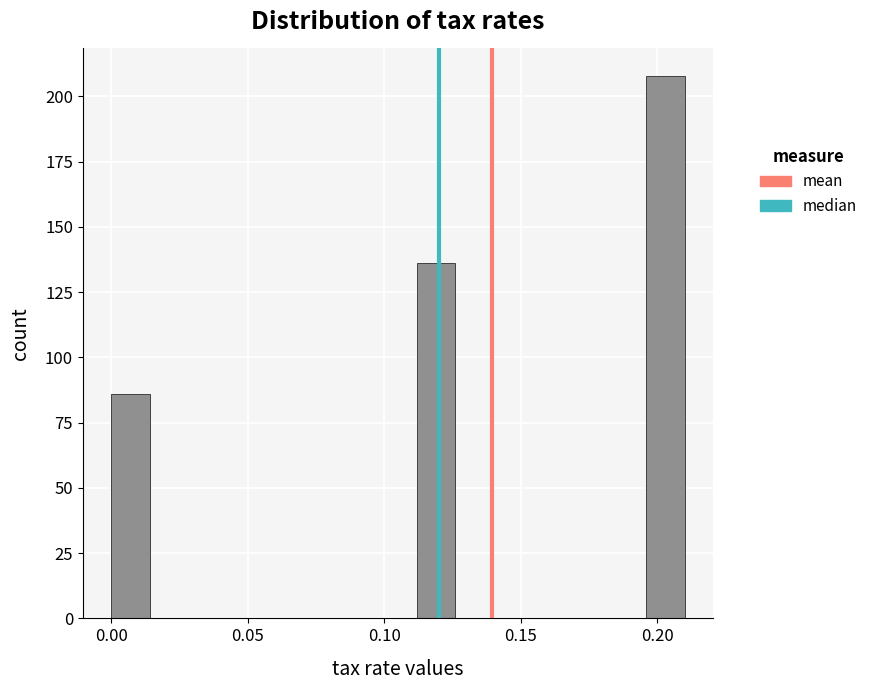

Read against the x-axis, roughly where is the centre of the tallest bar?

0.205